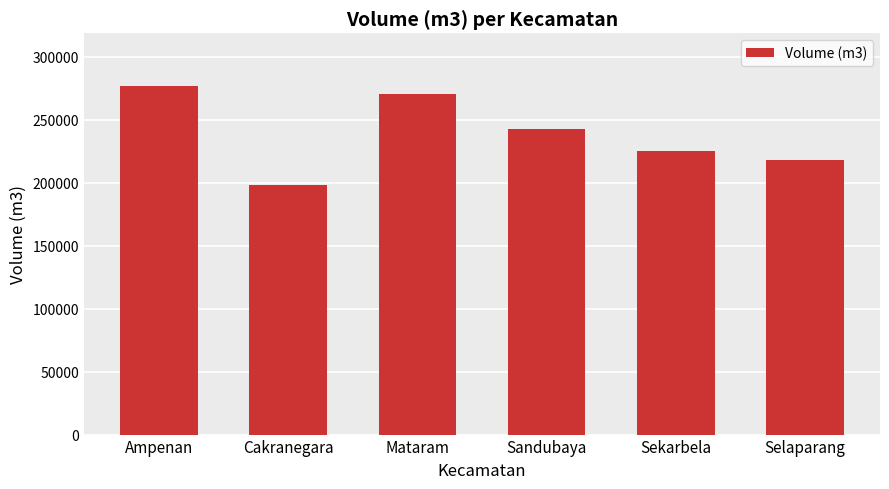

Reading left to right, extract all data points from this chart.

Ampenan=277108.7	Cakranegara=198478.4	Mataram=270233.3	Sandubaya=242431.9	Sekarbela=225152.9	Selaparang=218266.3